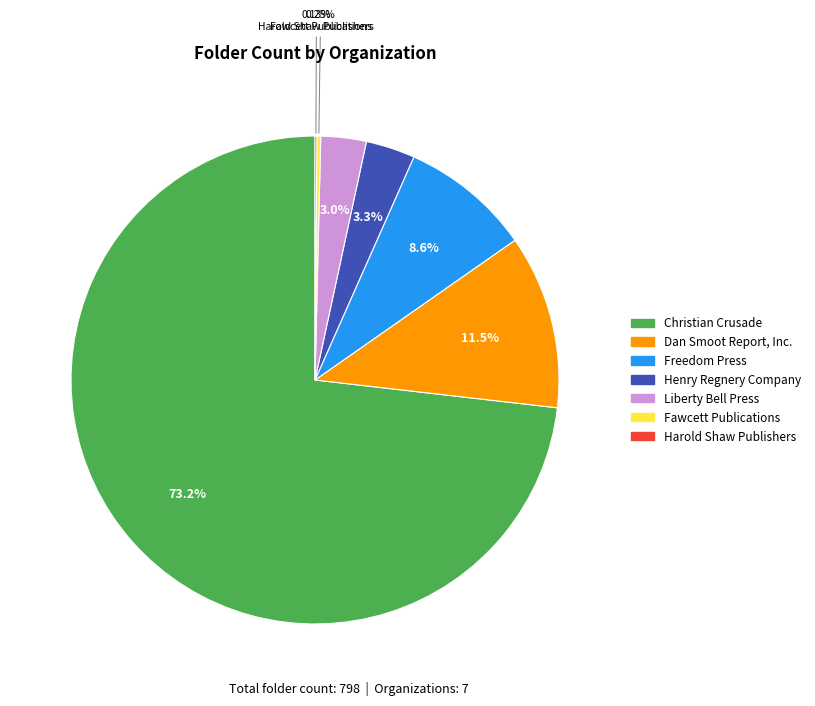

To the nearest percent, what portion does Freedom Press represent?

9%